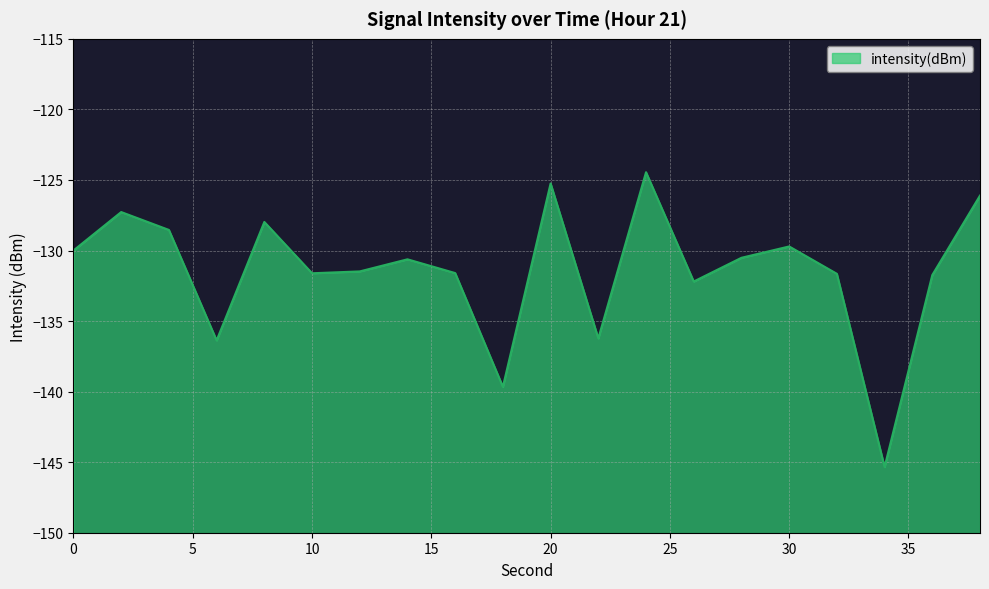

How many lines are shown in the chart?

1